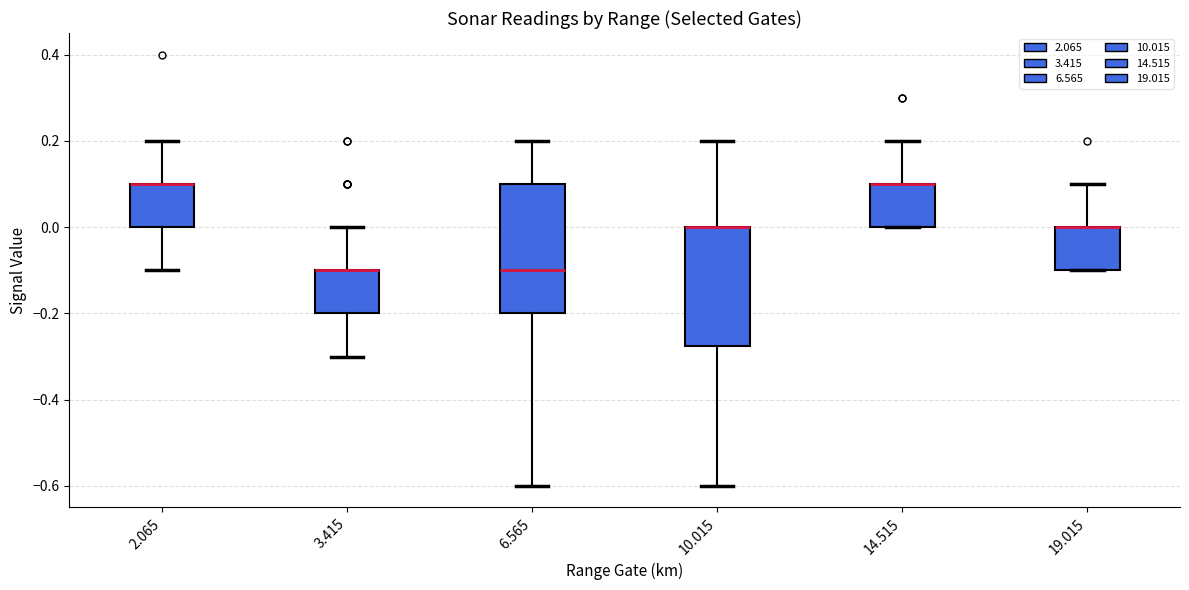

Reading left to right, transcribe this box plot: for each box, give where its median line is, the range the box spans, and where its two whiskers end, as read against the y-axis. The values are not printed on the chart, so give them approximately, as read against the axis.

2.065: median 0.10 (drawn on the box's upper edge), box 0.00 to 0.10, whiskers -0.10 to 0.20
3.415: median -0.10 (drawn on the box's upper edge), box -0.20 to -0.10, whiskers -0.30 to 0.00
6.565: median -0.10, box -0.20 to 0.10, whiskers -0.60 to 0.20
10.015: median 0.00 (drawn on the box's upper edge), box -0.28 to 0.00, whiskers -0.60 to 0.20
14.515: median 0.10 (drawn on the box's upper edge), box 0.00 to 0.10, whiskers 0.00 to 0.20
19.015: median 0.00 (drawn on the box's upper edge), box -0.10 to 0.00, whiskers -0.10 to 0.10